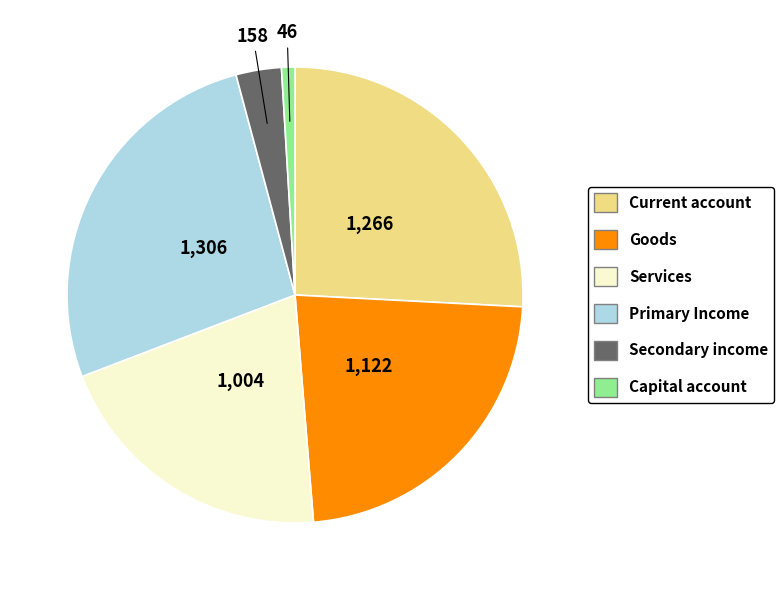

Is there a majority slice in this chart?

No